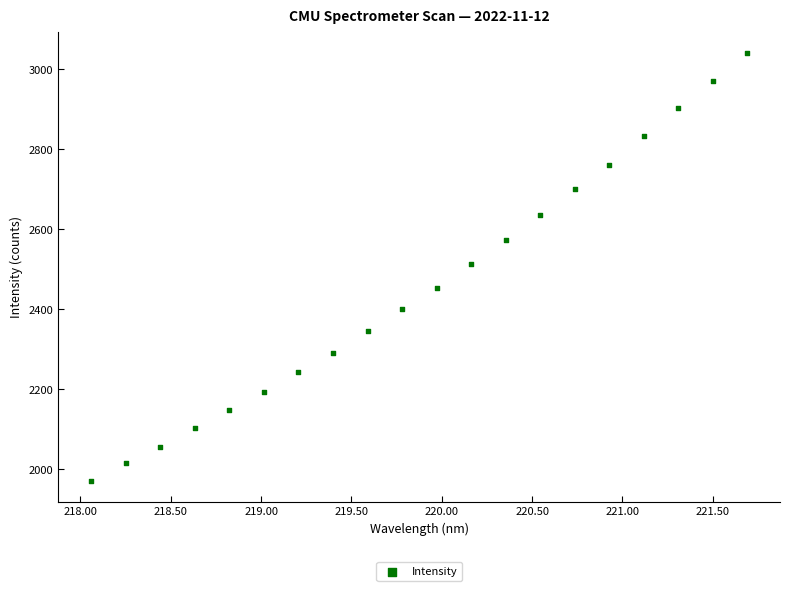

What is the range of X values (max minus min)?

3.6